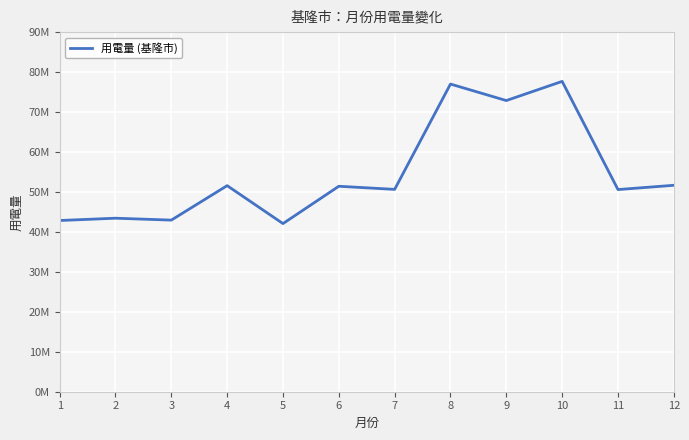

What is the sum of all values?

654738059